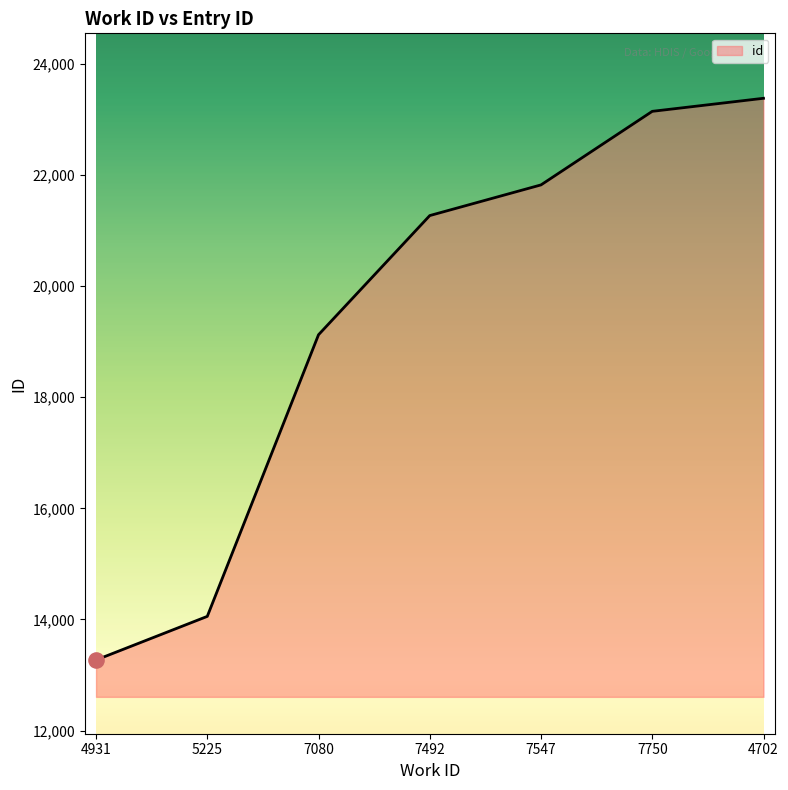

Approximately how many times larger is the value at 7492 compared to 7547?

1.0